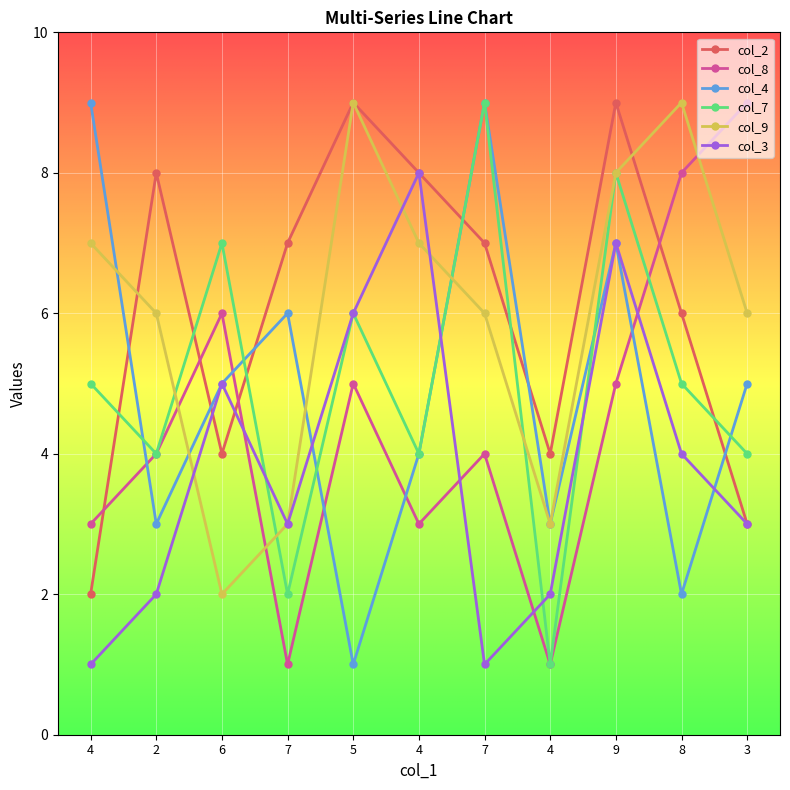

After their last crossing, which series has the higher values: col_7 or col_9?

col_9